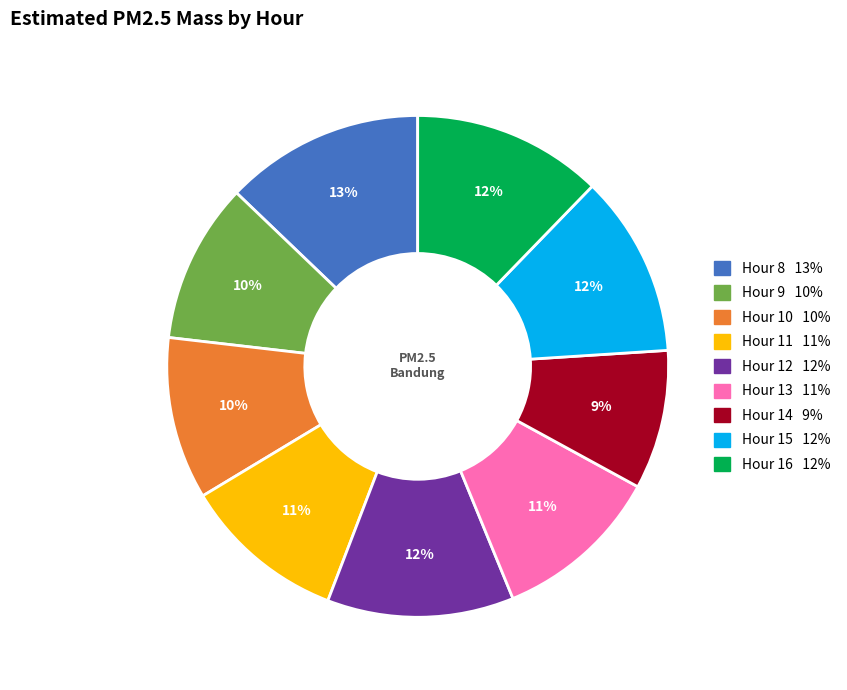

Which has a higher value, Hour 11 or Hour 8?

Hour 8